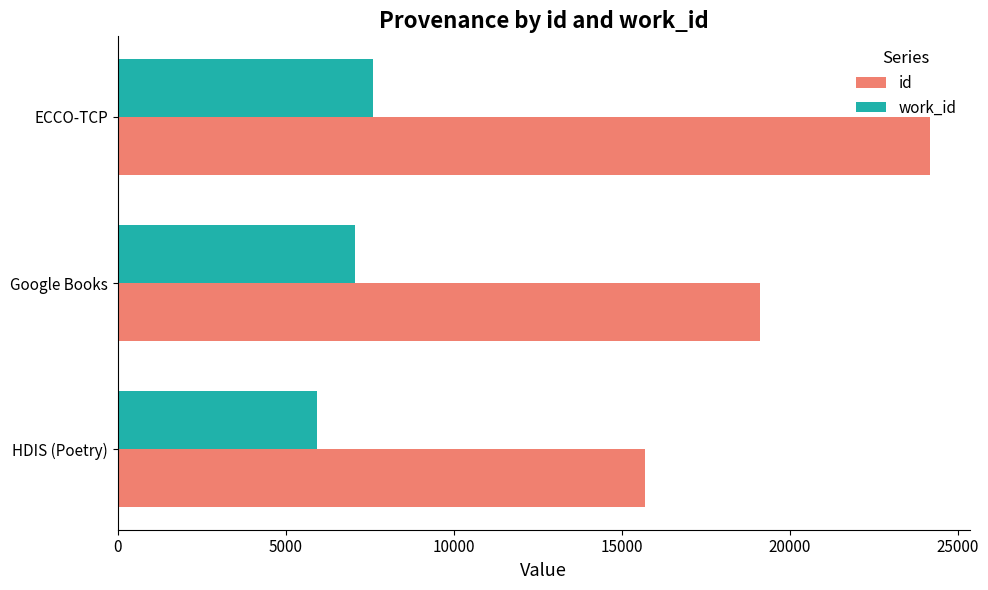

How many id values are between 15696 and 24165?

3